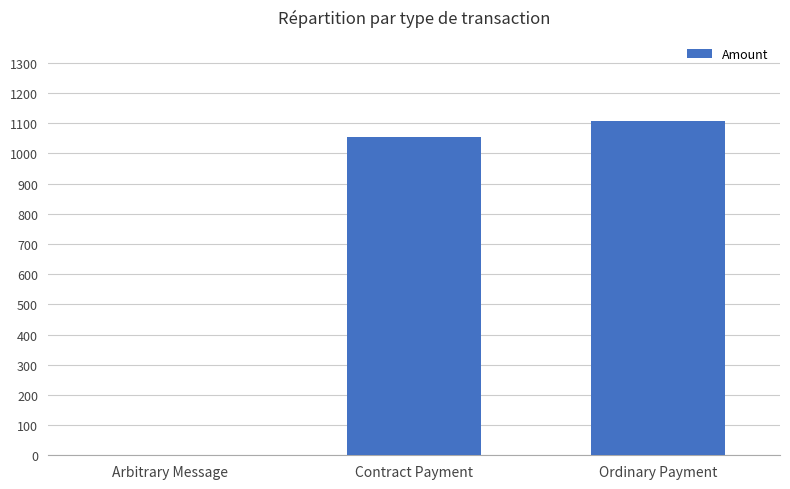

What is the ratio of the value at Ordinary Payment to the value at Contract Payment?

1.1